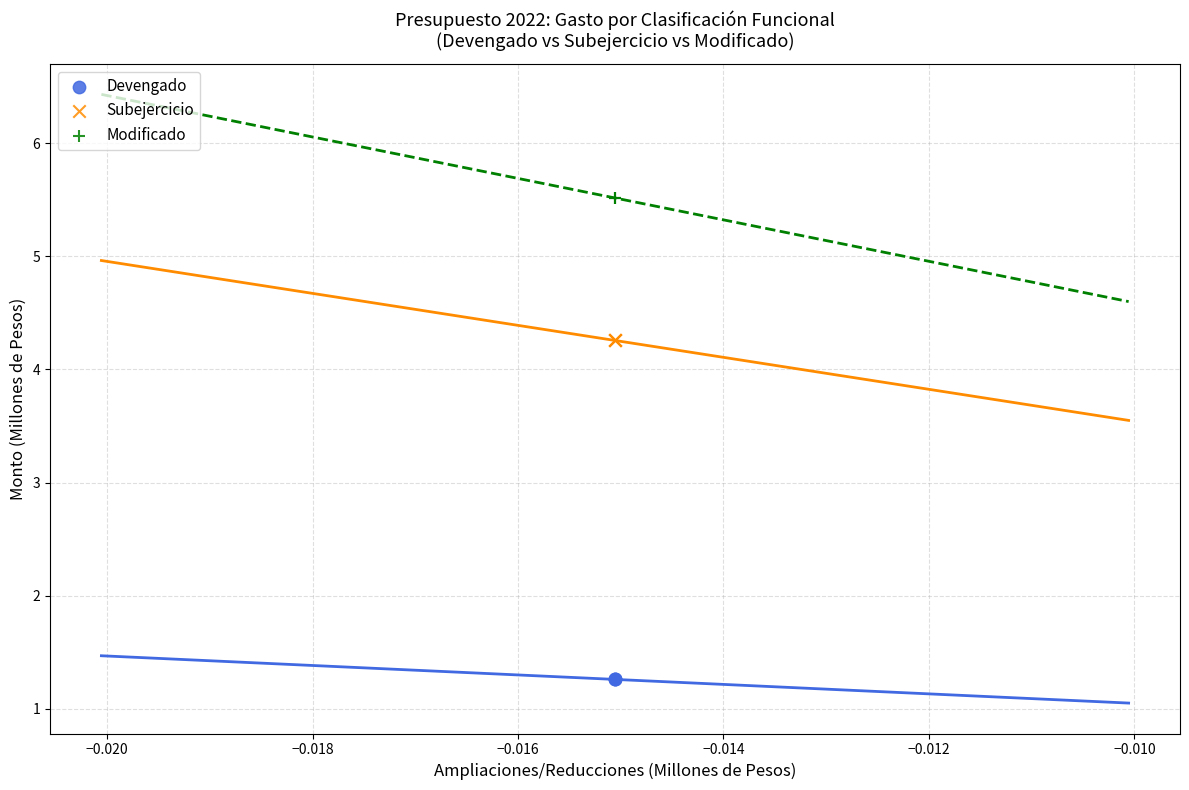

Which series reaches the maximum Y coordinate?

Modificado